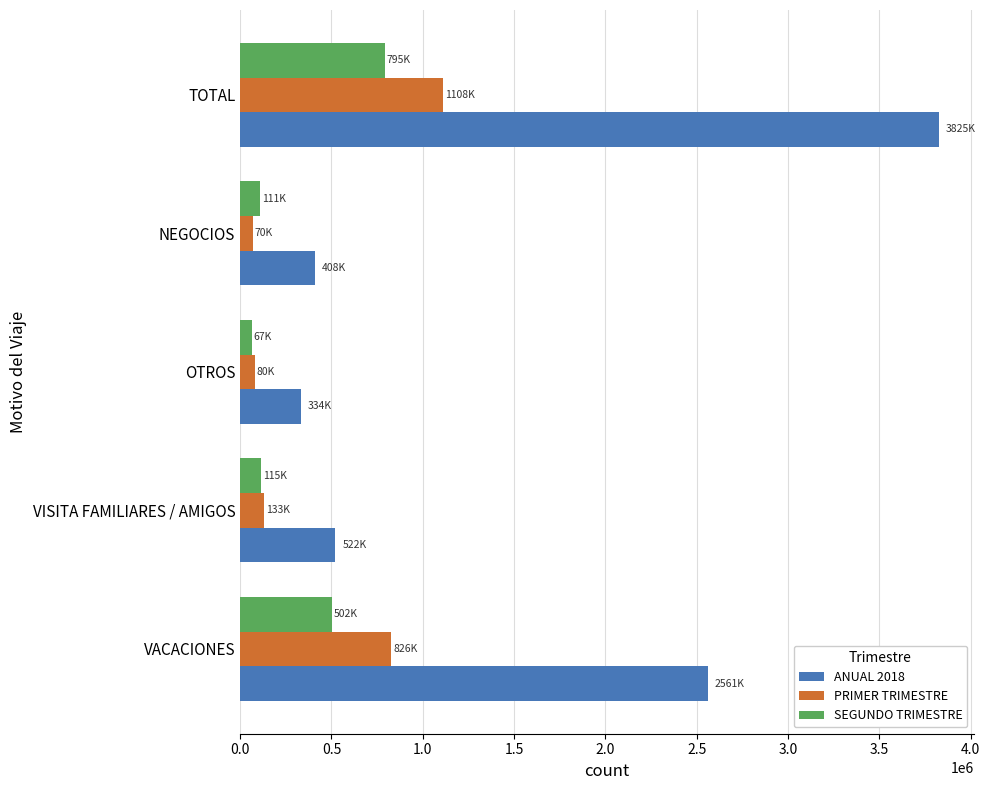

Which category has the highest value across all series?

TOTAL